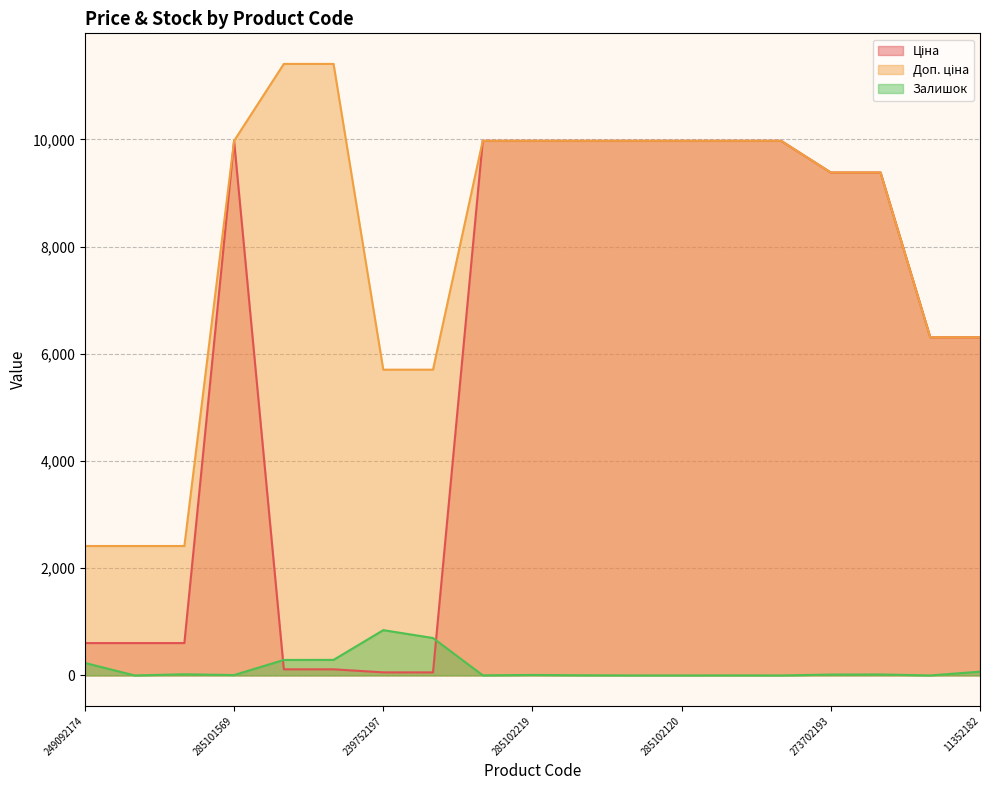

True or false: Залишок and Доп. ціна cross at least once.

False